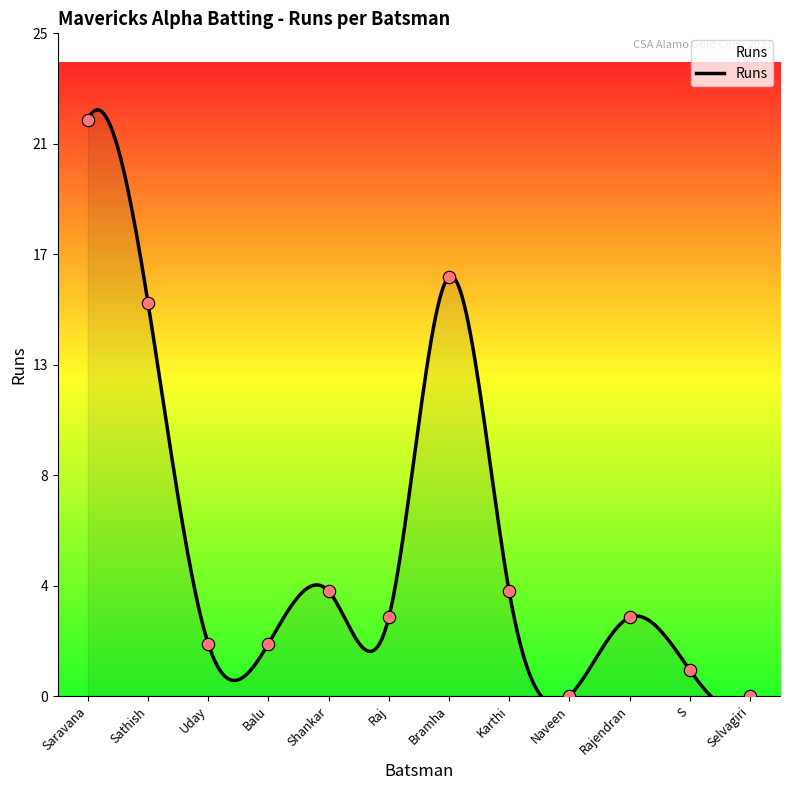

What is the change in value from Raj to Selvagiri?

-3